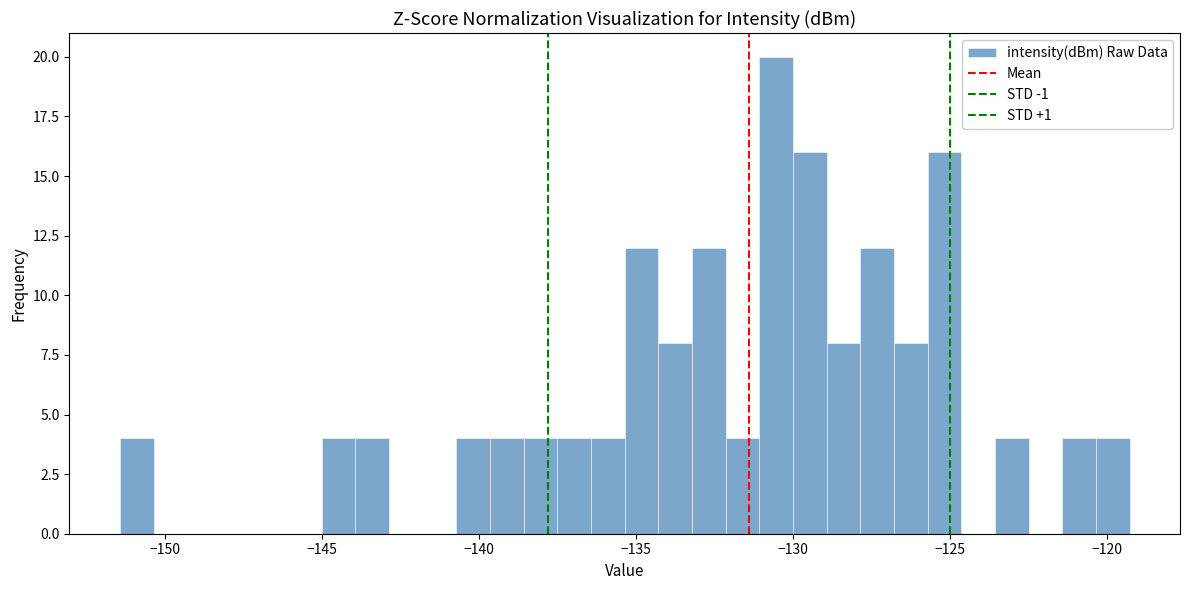

Around what value on the x-axis is the tallest bar? Give the approximate position of its centre, as read against the axis.

-130.5